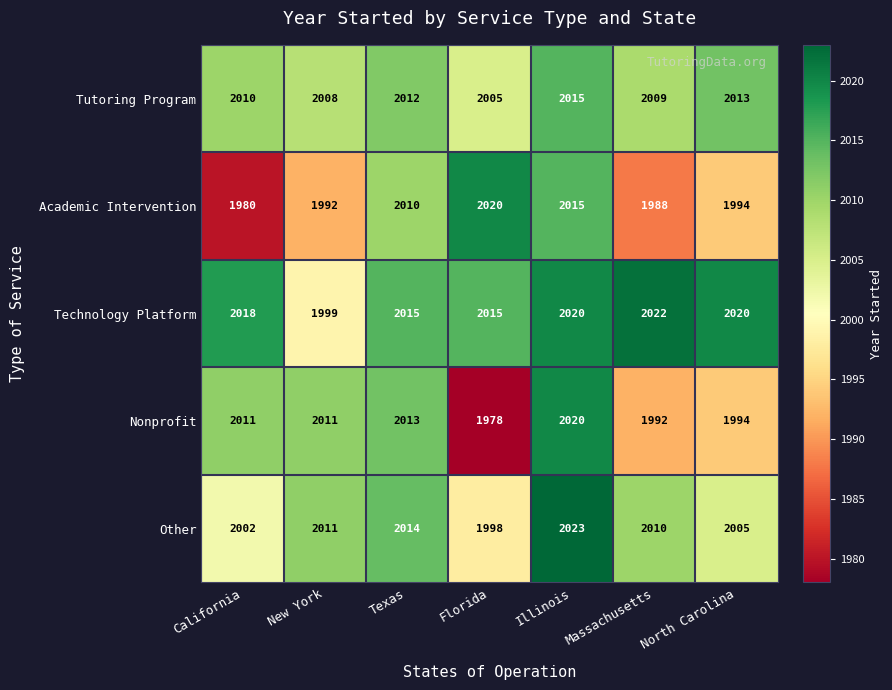

The Technology Platform series shows 2018 at California. True or false?

True